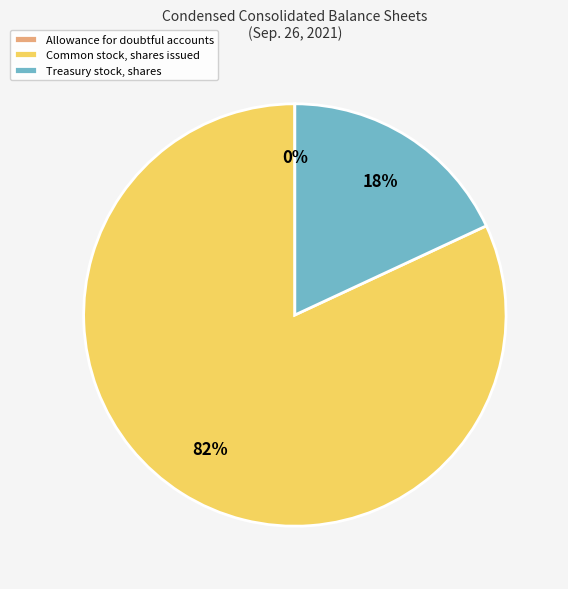

To the nearest percent, what is the difference between the largest and smallest slice percentages?

82%